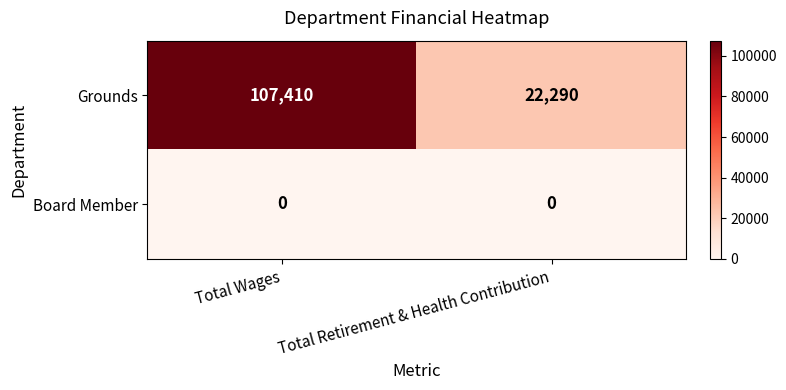

What is the approximate value of Grounds at Total Wages, to the nearest 100?

107400